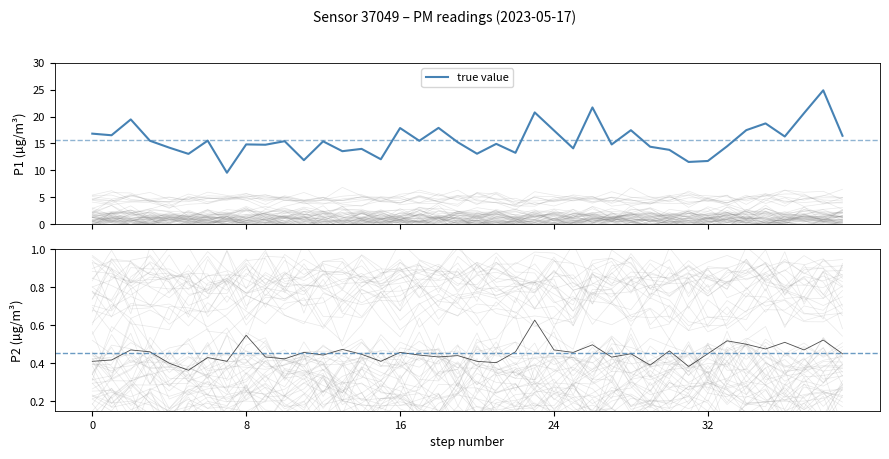

The value of P2 at 00:14 is 0.4. True or false?

True